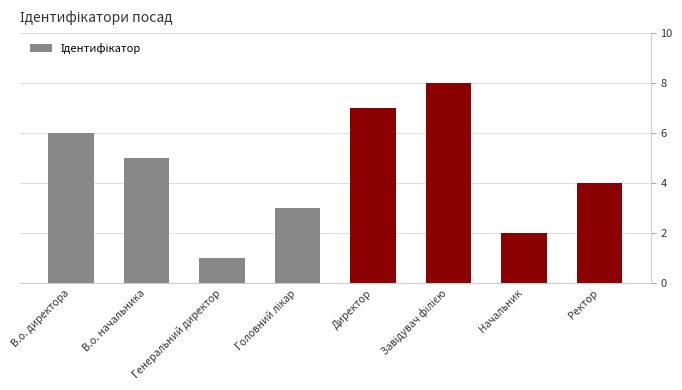

How many values are between 3 and 7?

5